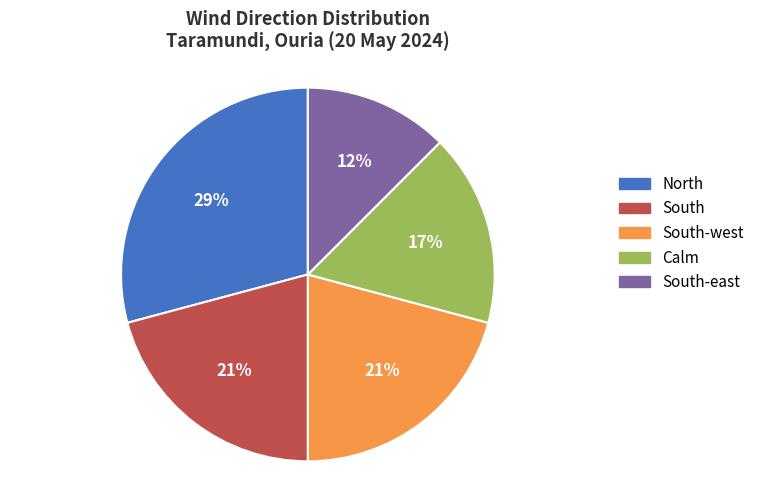

Which category has the biggest portion of the pie?

North